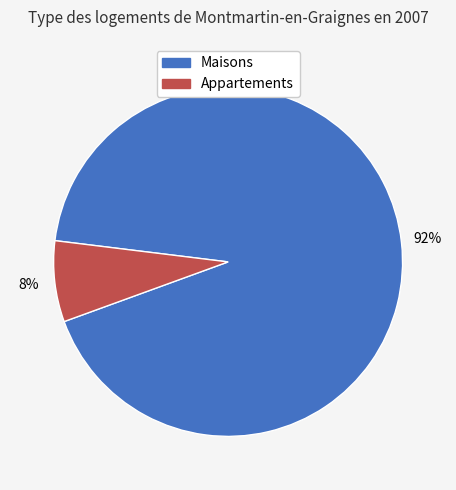

Does any single category account for the majority?

Yes